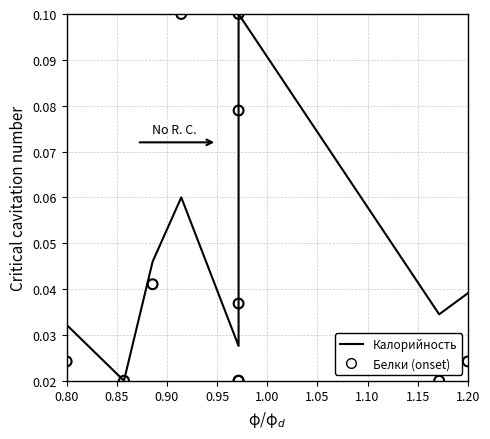

Is the value of Белки (onset) at 0.95 greater than the value of Калорийность at 1.05?

Yes